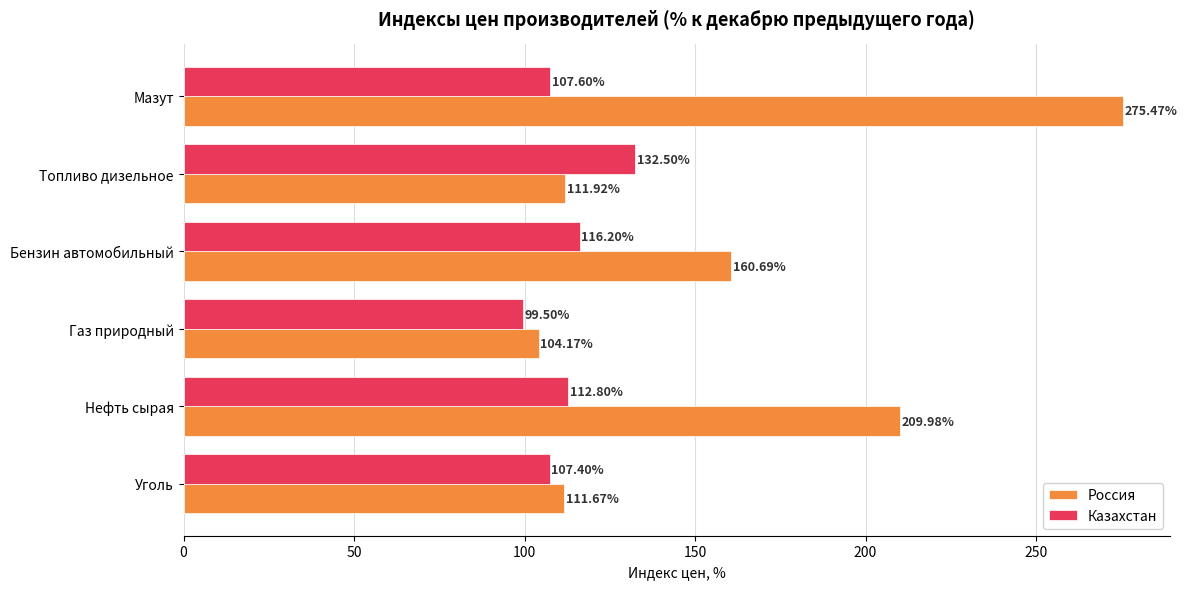

How many values in the Россия series exceed 160?

3